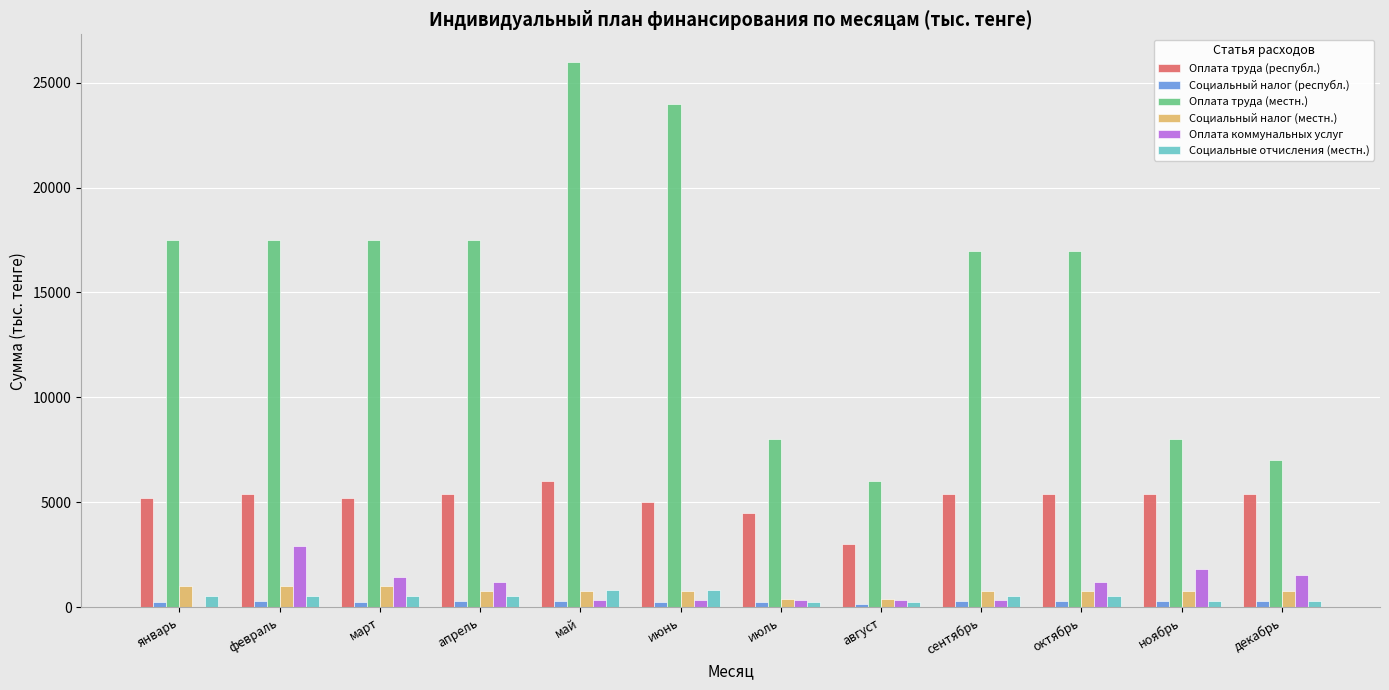

Which category has the highest value in the Оплата труда (республ.) series?

май